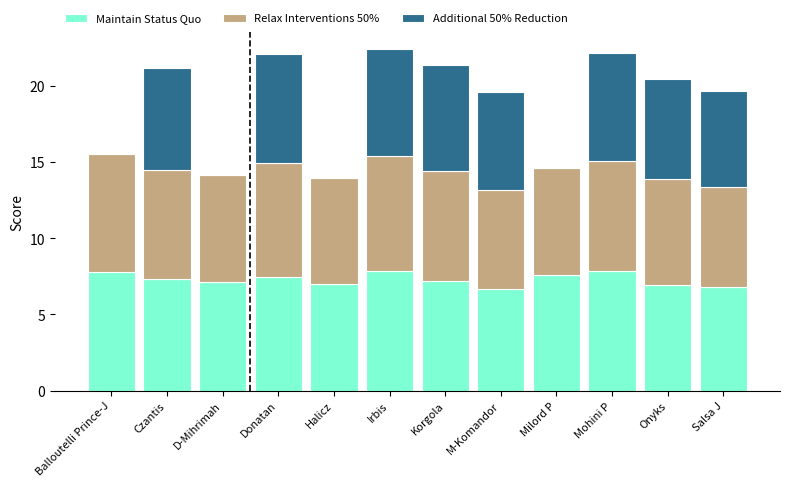

What is the sum of all Maintain Status Quo values?

87.7